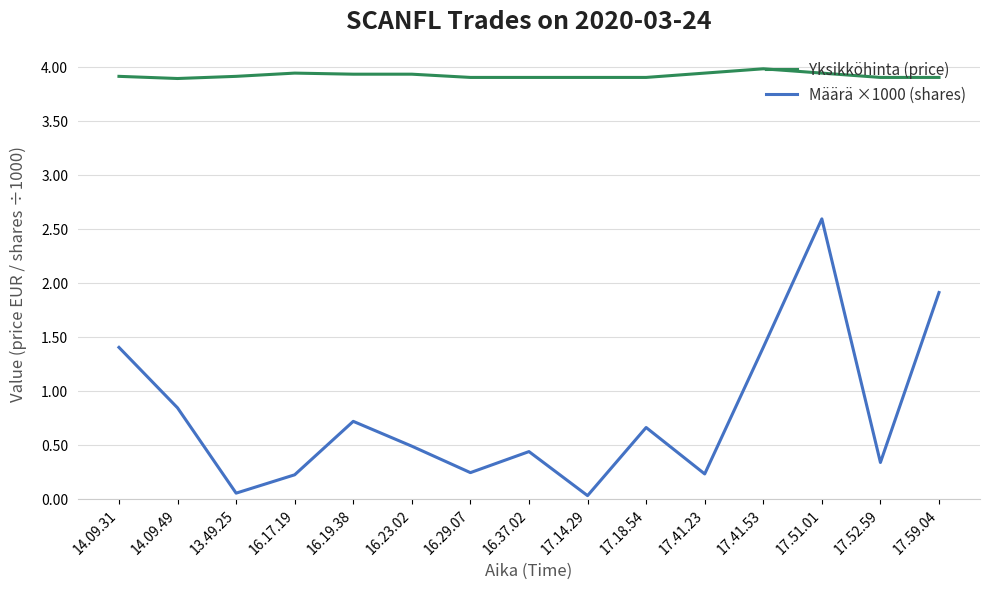

What position from the left is 14.09.31?

1